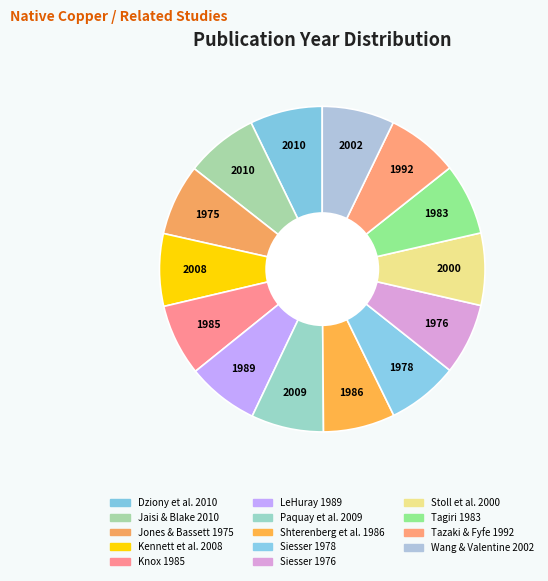

Count the number of slices in the pie.

14